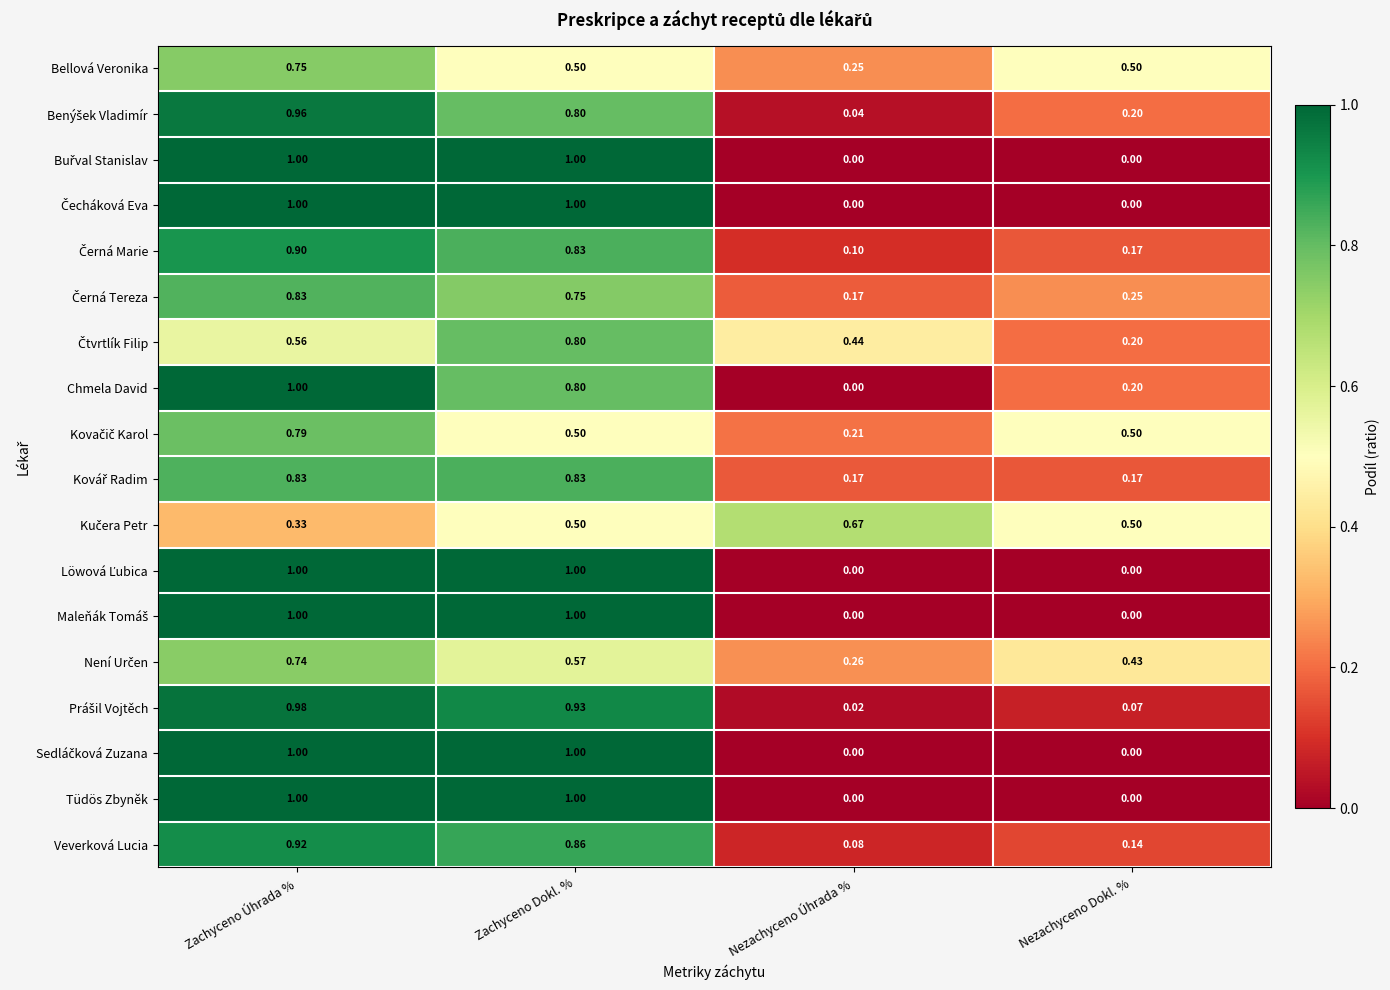

At which label is Chmela David closest to 0?

Nezachyceno Úhrada %